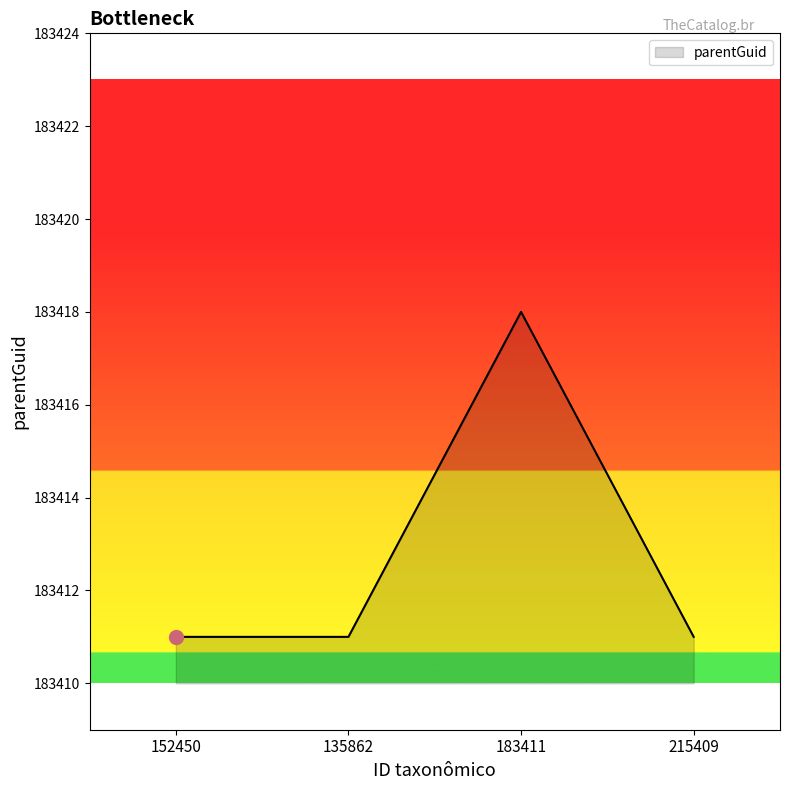

The chart shows a value of 183411 at 135862. True or false?

True